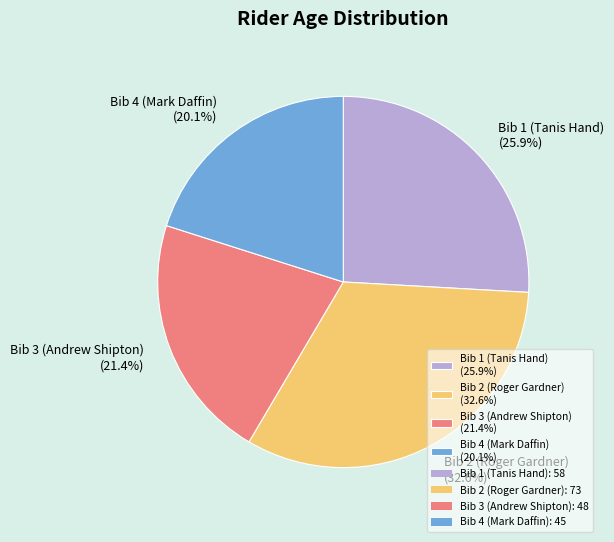

The Bib 3 (Andrew Shipton) slice represents 21% of the pie. True or false?

True